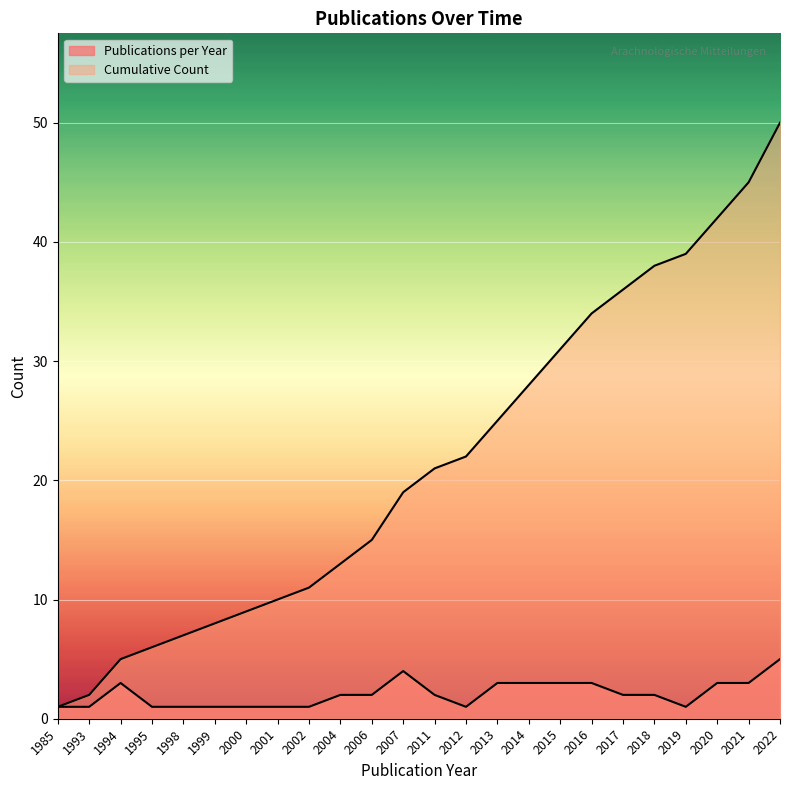

True or false: Cumulative Count and Publications per Year intersect in this chart.

False